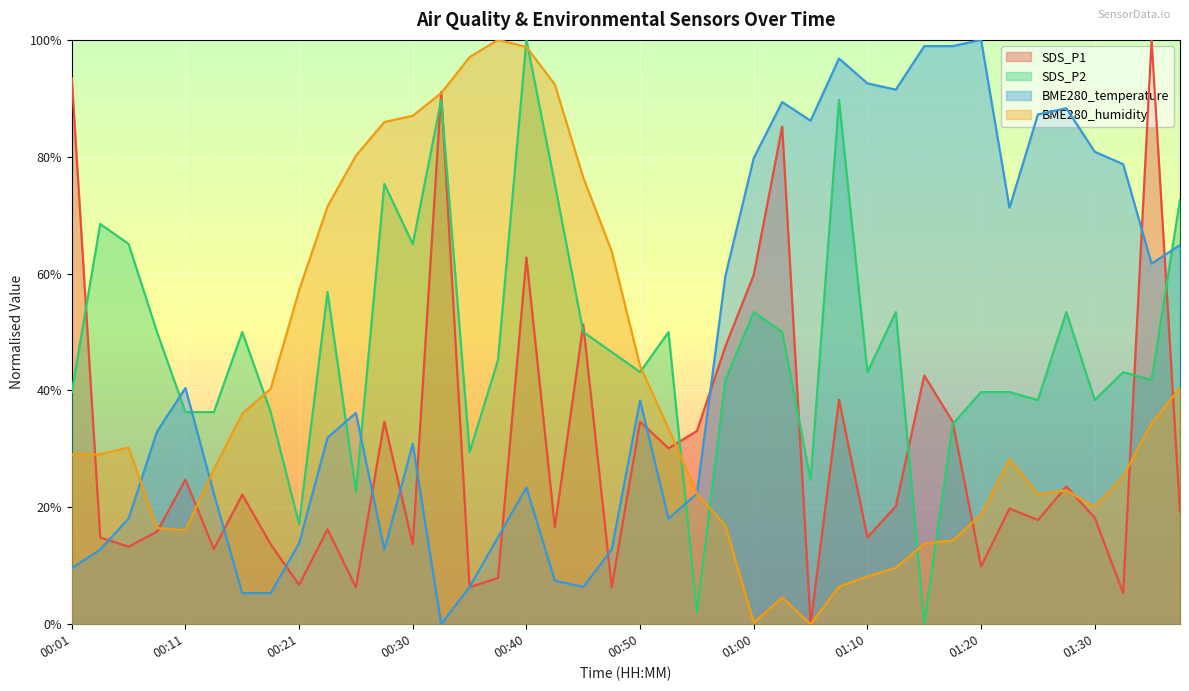

Which series has the largest total across all categories?

SDS_P2